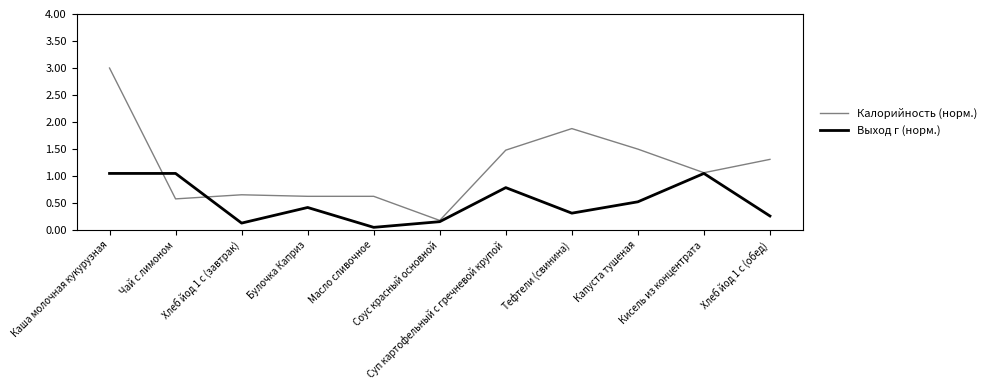

What position from the right is Хлеб йод 1 с (обед)?

1